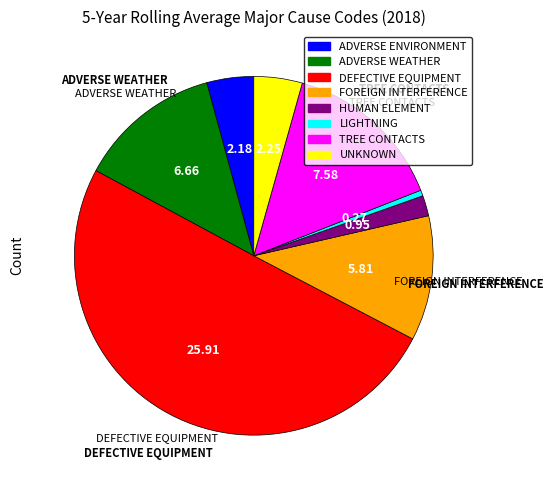

How many slices are in this pie chart?

8